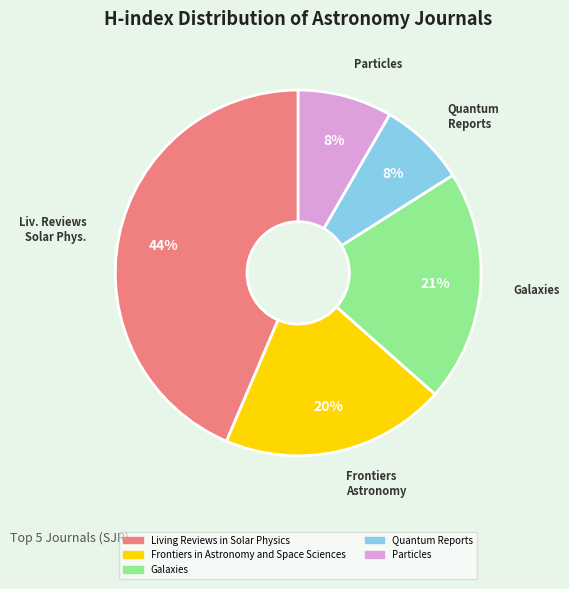

What is the largest slice in the pie chart?

Living Reviews in Solar Physics